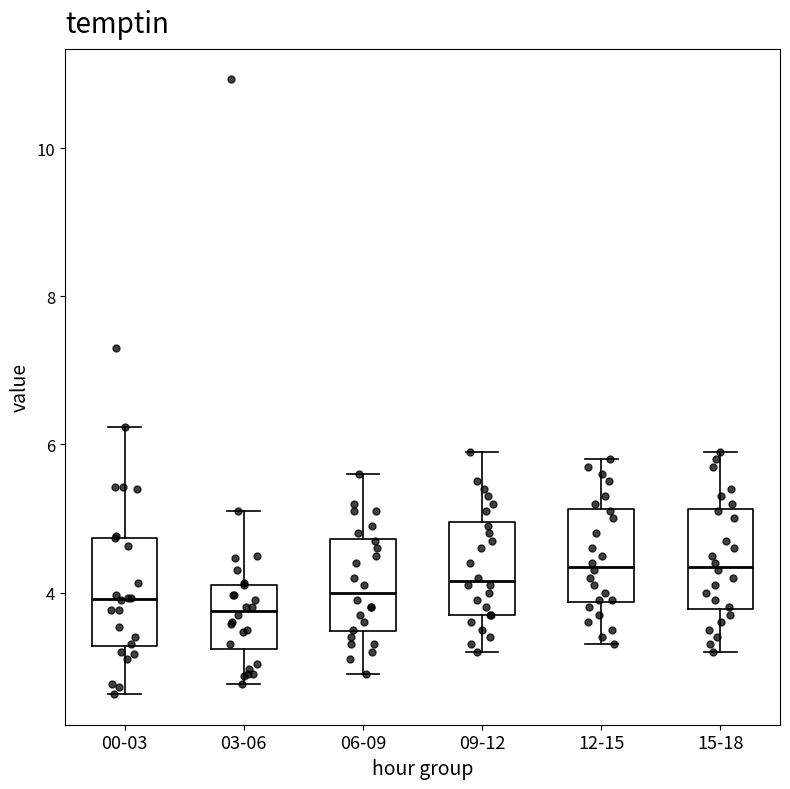

Reading left to right, transcribe this box plot: for each box, give where its median line is, the range the box spans, and where its two whiskers end, as read against the y-axis. The values are not printed on the chart, so give them approximately, as read against the axis.

00-03: median 4.0, box 3.2 to 4.8, whiskers 2.6 to 6.2
03-06: median 3.8, box 3.2 to 4.2, whiskers 2.8 to 5.2
06-09: median 4.0, box 3.4 to 4.8, whiskers 3.0 to 5.6
09-12: median 4.2, box 3.8 to 5.0, whiskers 3.2 to 6.0
12-15: median 4.4, box 3.8 to 5.2, whiskers 3.4 to 5.8
15-18: median 4.4, box 3.8 to 5.2, whiskers 3.2 to 6.0